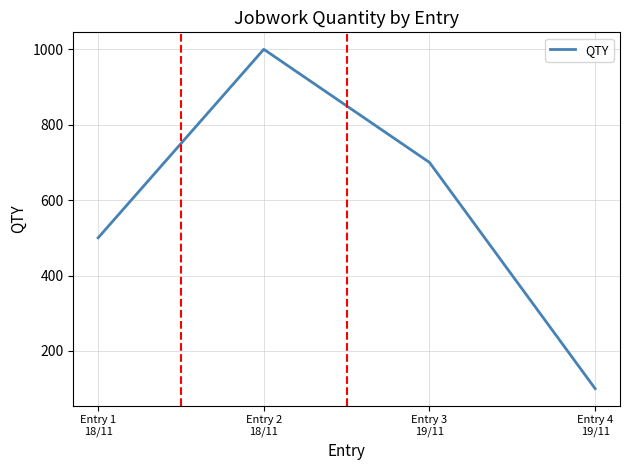

What is the sum of all values?

2300